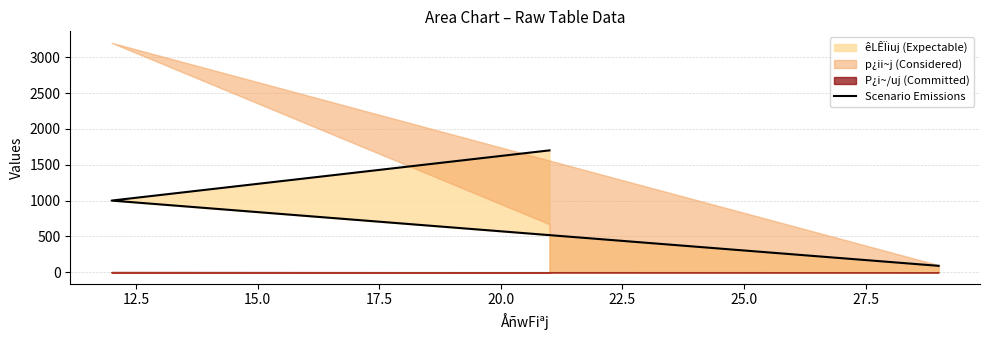

What is the sum of the values at 15.0 and 12.5?

2000